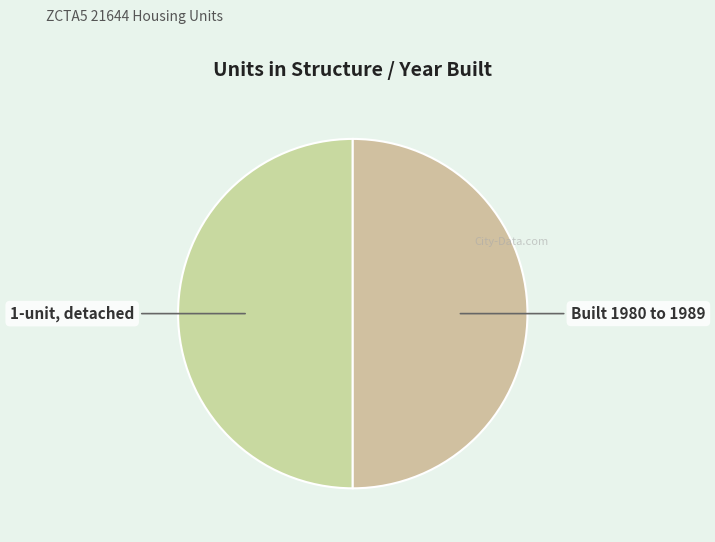

How many segments does this pie chart have?

2